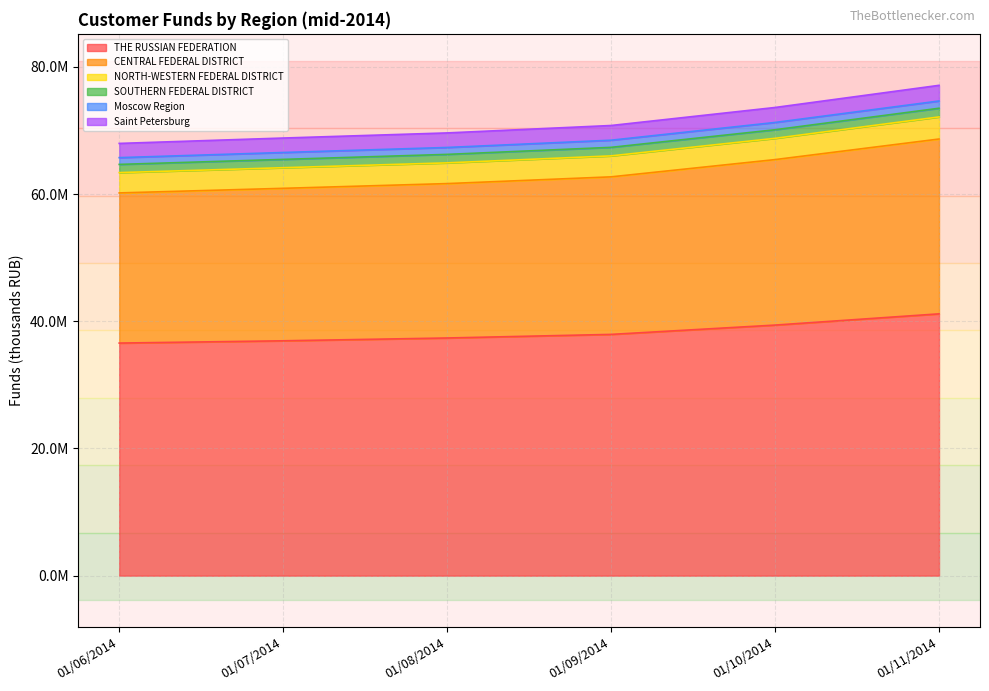

What are all the series names shown in the legend?

THE RUSSIAN FEDERATION, CENTRAL FEDERAL DISTRICT, NORTH-WESTERN FEDERAL DISTRICT, SOUTHERN FEDERAL DISTRICT, Moscow Region, Saint Petersburg